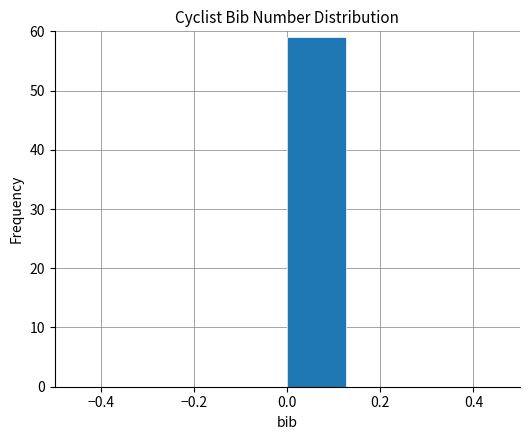

Reading left to right, list every bar in this chart as the range it spans on the x-axis followed by its height. Neither the bar edges nor the heights are printed on the chart, so give them approximately, as read against the axes.

-0.500 to -0.375: 0
-0.375 to -0.250: 0
-0.250 to -0.125: 0
-0.125 to 0.000: 0
0.000 to 0.125: 59
0.125 to 0.250: 0
0.250 to 0.375: 0
0.375 to 0.500: 0